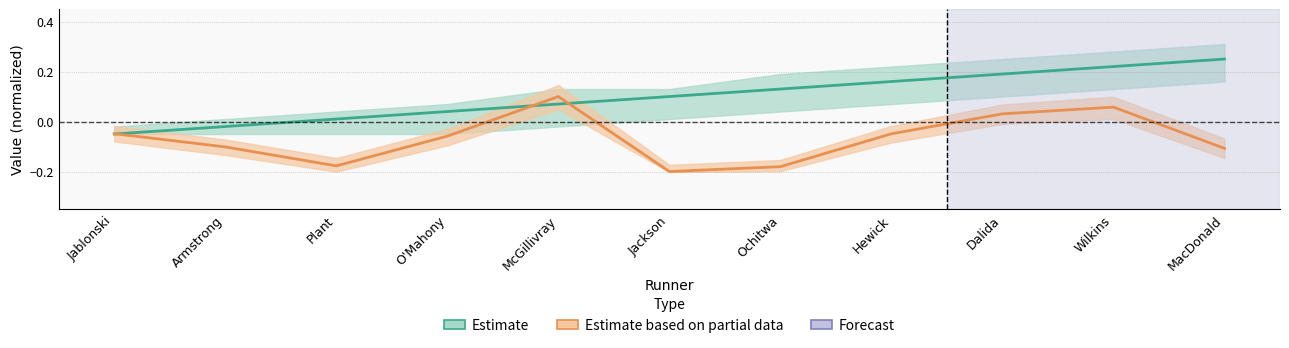

True or false: bib has a value of -0.0 at Jablonski.

False